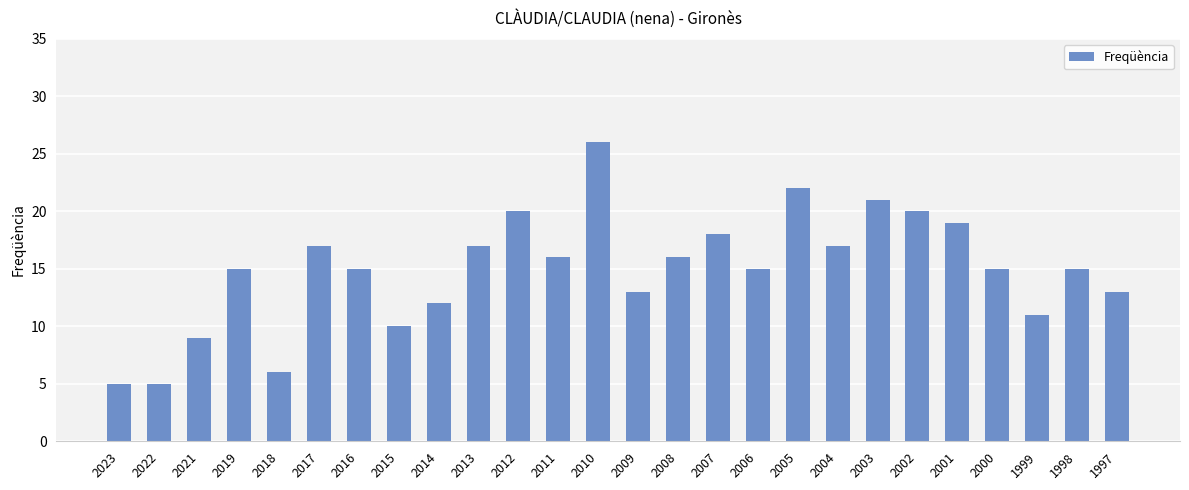

Reading left to right, what are all the values shown in this chart?

5	5	9	15	6	17	15	10	12	17	20	16	26	13	16	18	15	22	17	21	20	19	15	11	15	13